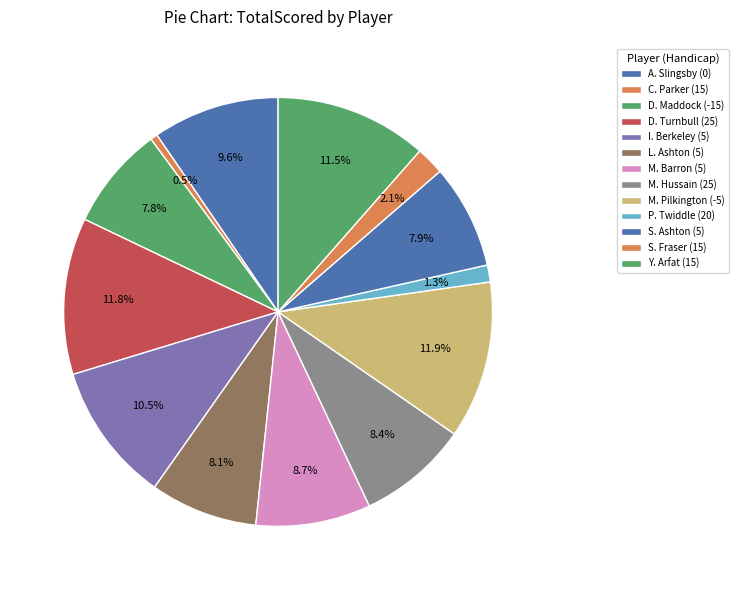

Is M. Hussain (25) the majority of the pie?

No